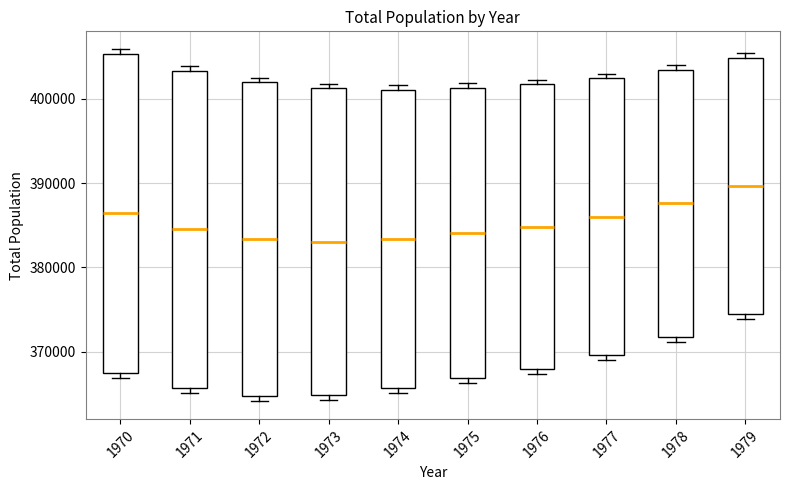

Where does the median line of the box at x = 1978 sit on the y-axis? The values are not printed on the chart, so give them approximately, as read against the axis.

388000